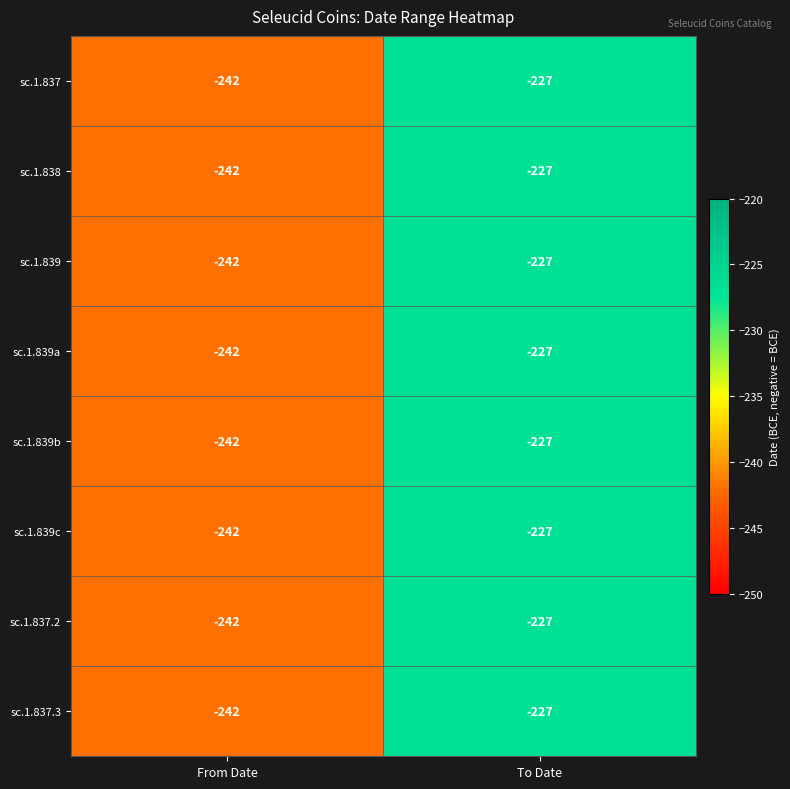

What is the maximum value shown in the chart?

-227